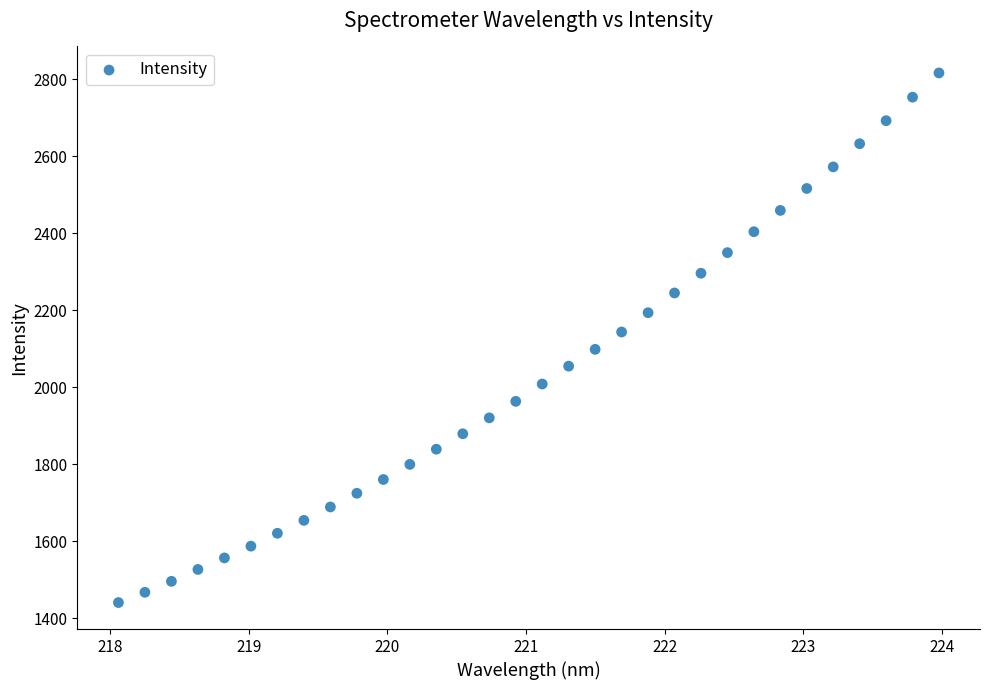

What is the range of X values (max minus min)?

5.9